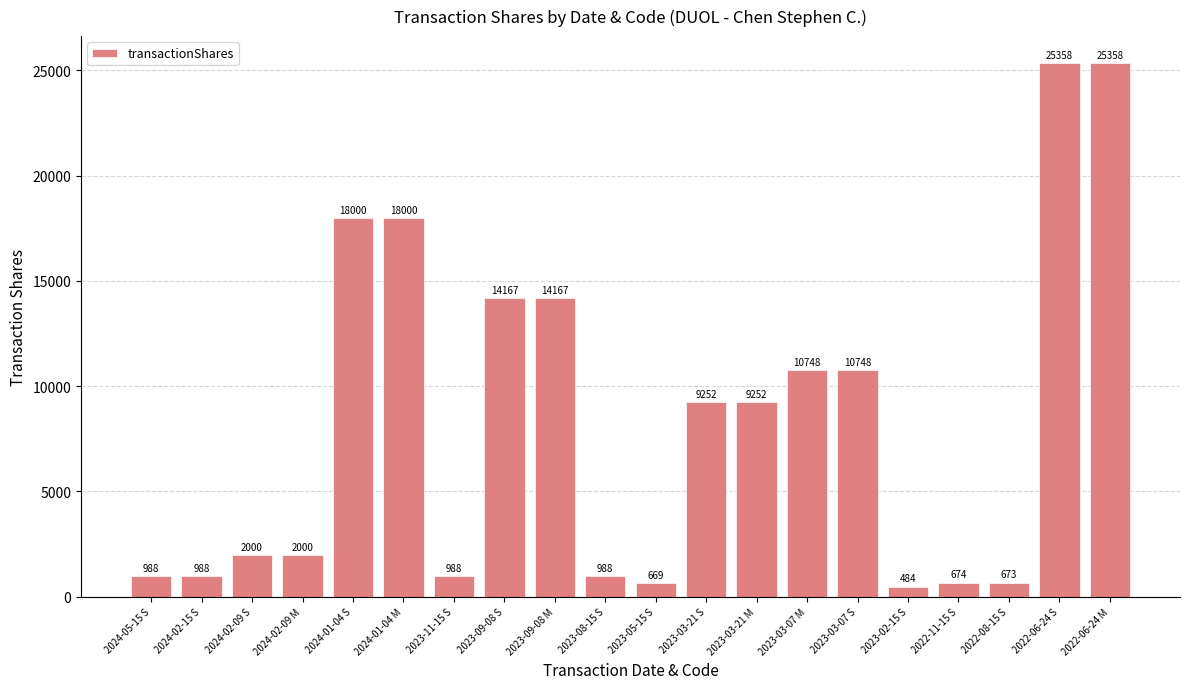

Is it true that the value at 2024-05-15 S is 988?

True